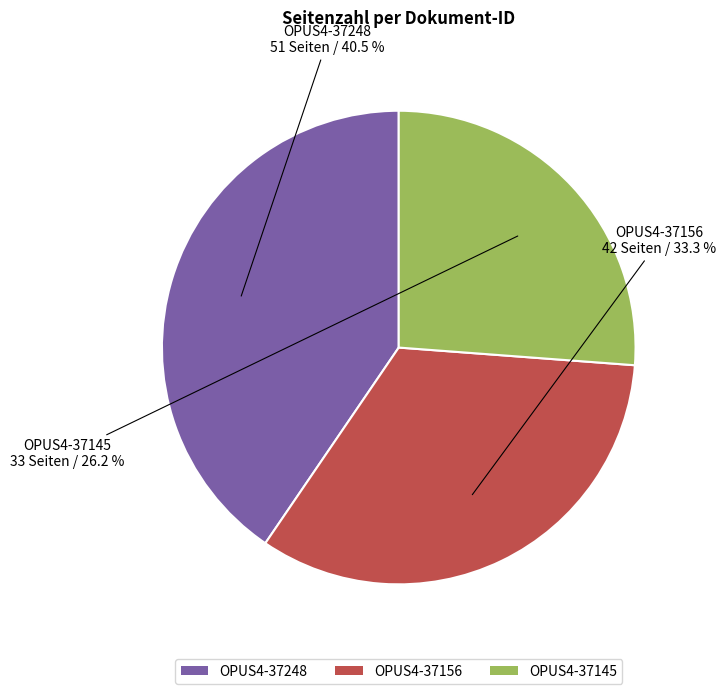

What percentage is NOT represented by OPUS4-37145?

73.8%